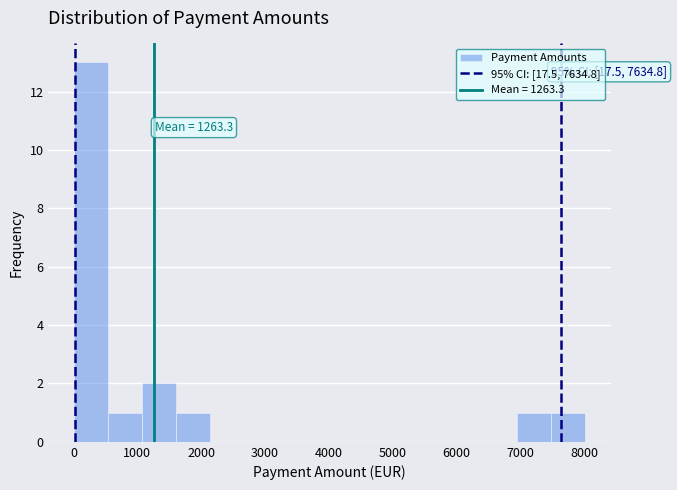

Which range on the x-axis has the tallest bar?

0 to 500